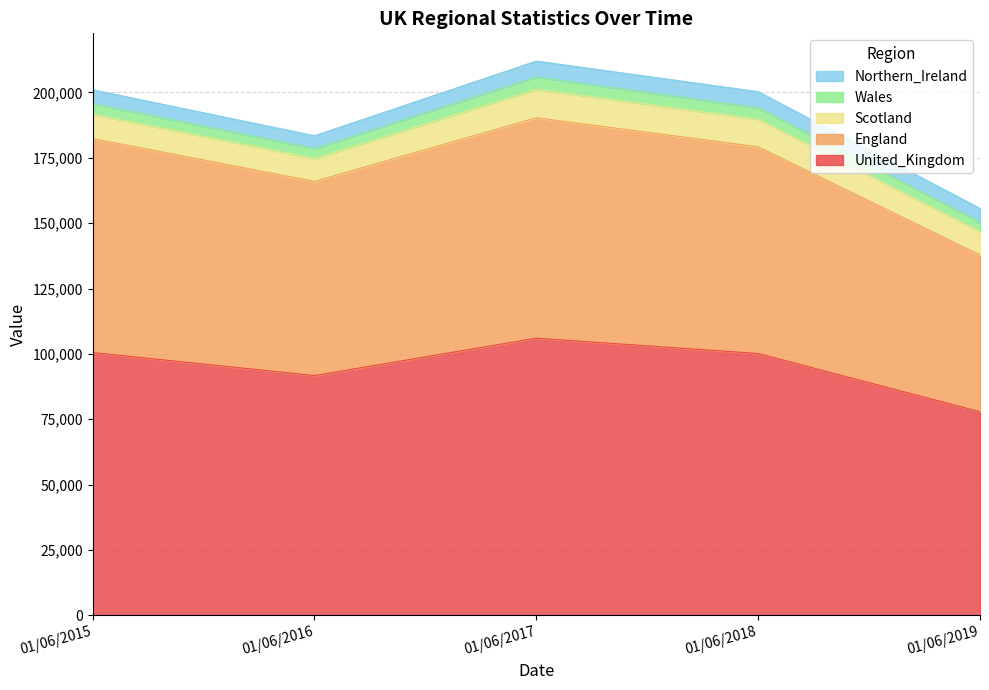

List the labels in order of England value, largest first.

01/06/2017, 01/06/2015, 01/06/2018, 01/06/2016, 01/06/2019